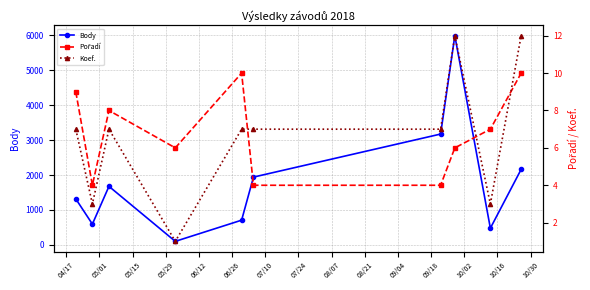

What is the difference between the maximum and second lowest values in the Body series?

5510